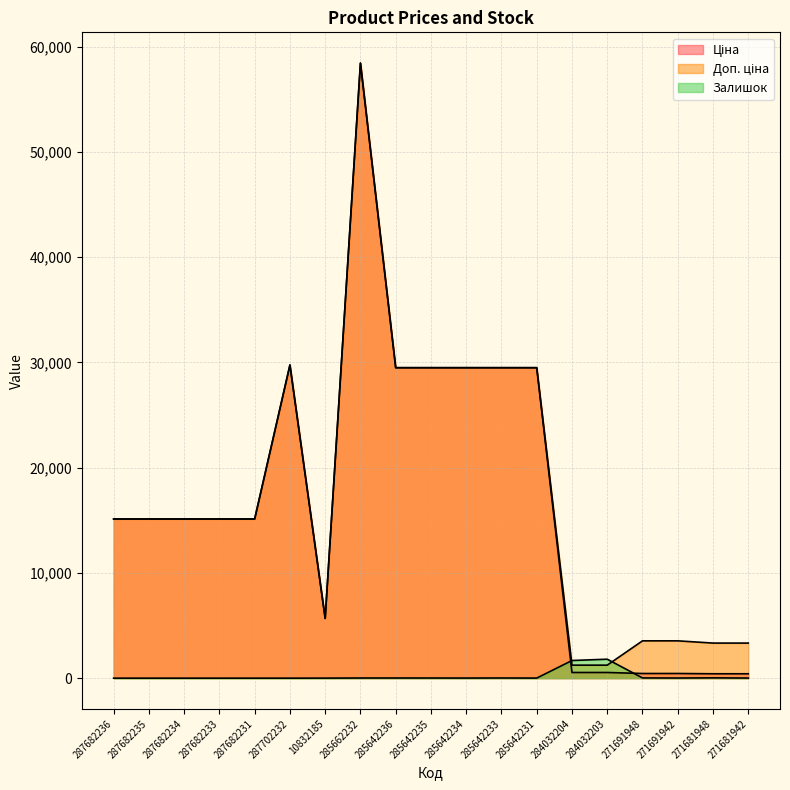

How many lines are shown in the chart?

3